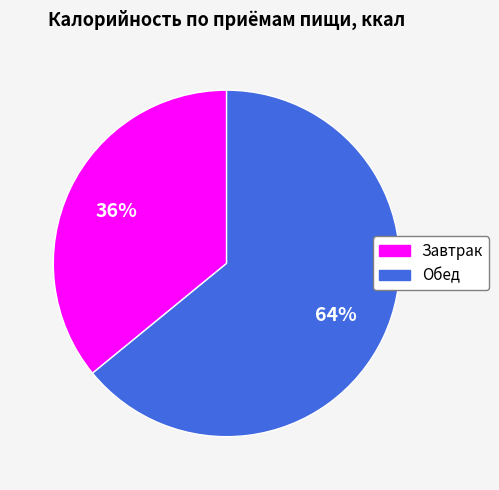

To the nearest percent, what percentage of the pie is Завтрак?

36%